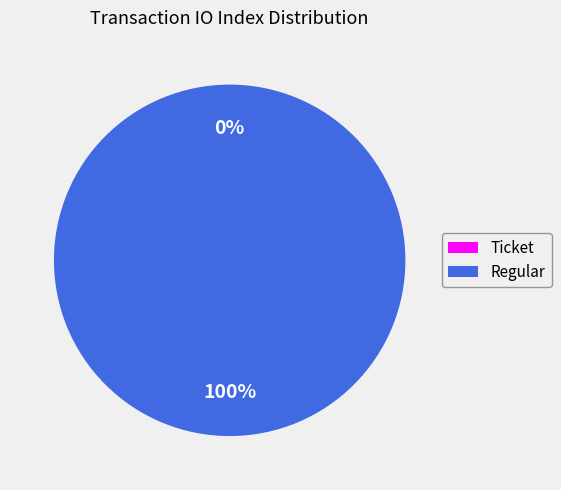

What portion of the pie excludes Ticket?

100.0%